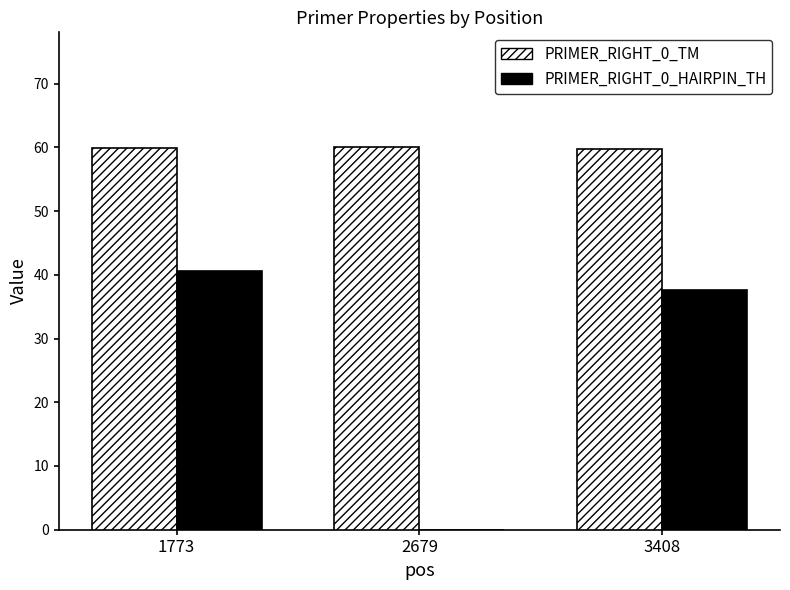

The PRIMER_RIGHT_0_HAIRPIN_TH series shows -23.6 at 2679. True or false?

False